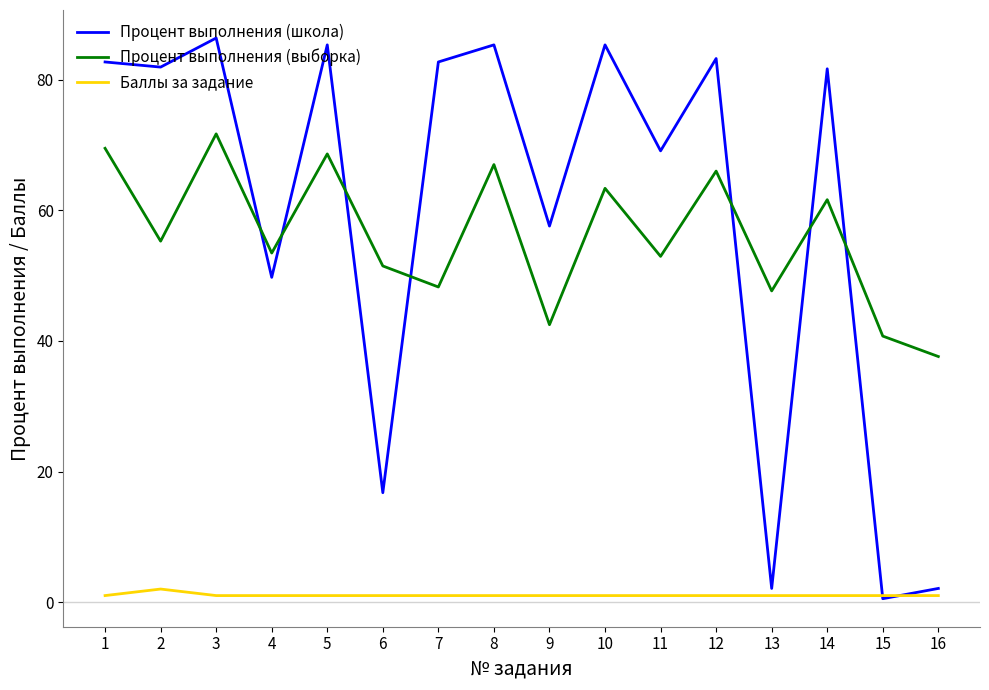

At 5, list the series in order from smallest to largest.

Баллы за задание, Процент выполнения (выборка), Процент выполнения (школа)